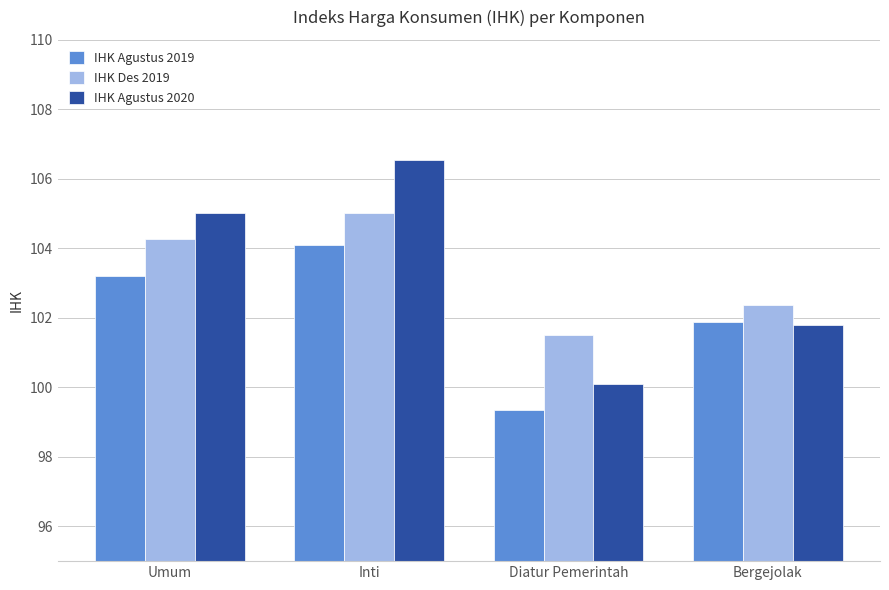

What is the minimum value for IHK Des 2019?

101.5